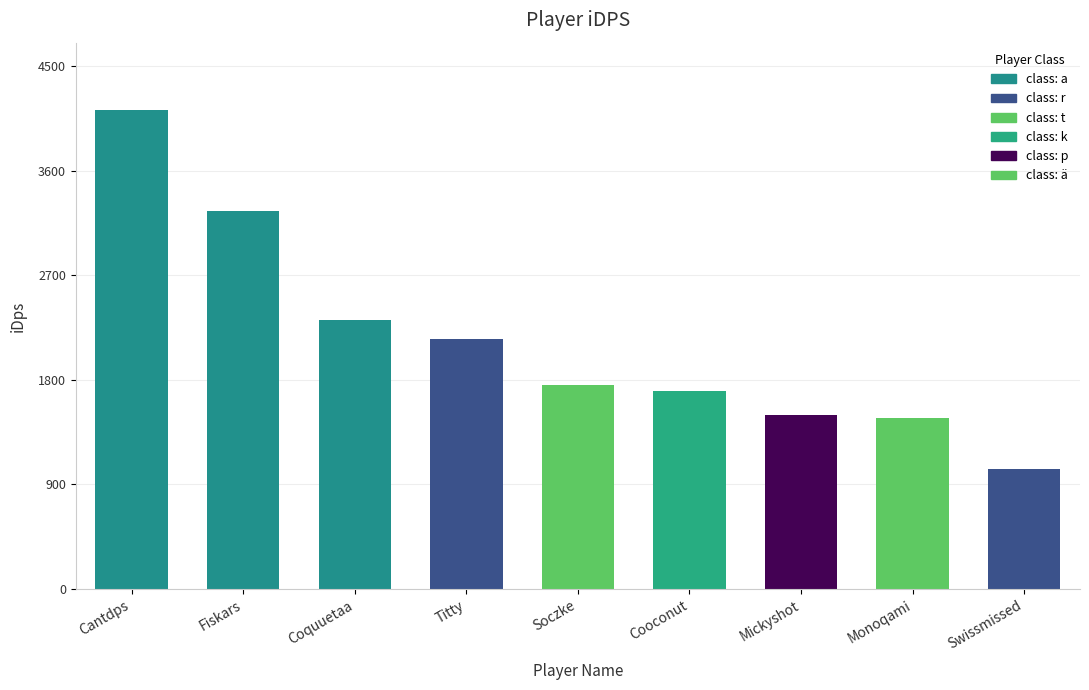

What position from the right is Monoqami?

2